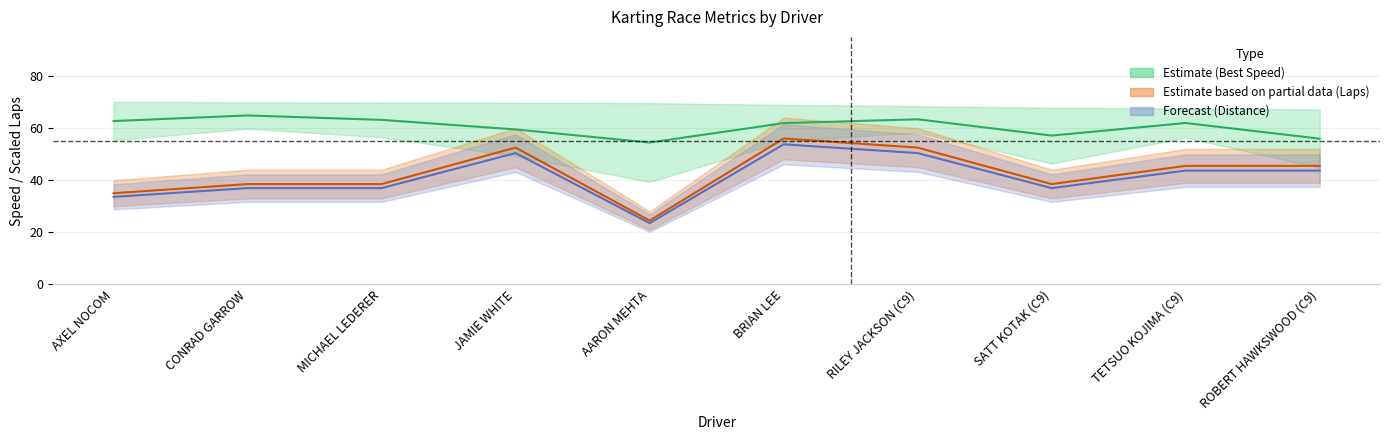

At which category does Distance (mid) reach its first local peak?

JAMIE WHITE